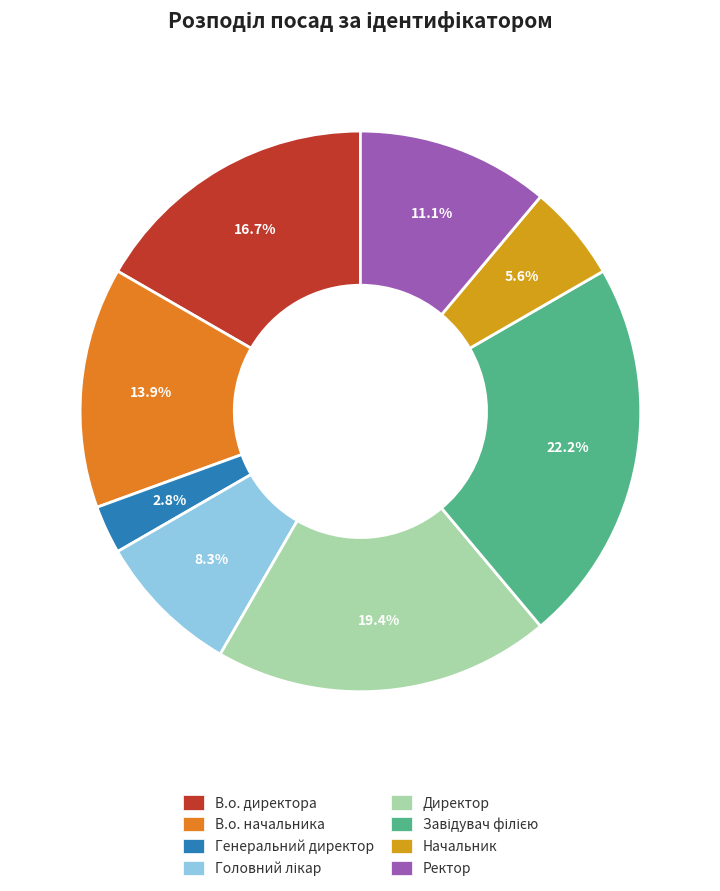

Between Директор and В.о. начальника, which is larger?

Директор